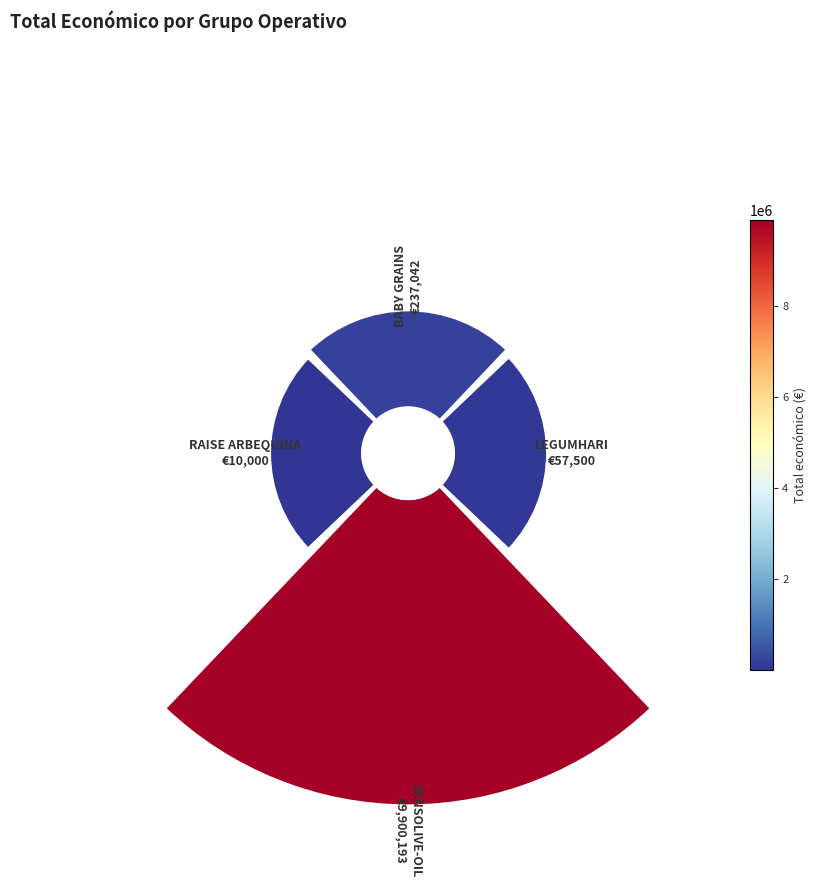

Does 0 account for over 50% of the chart?

No